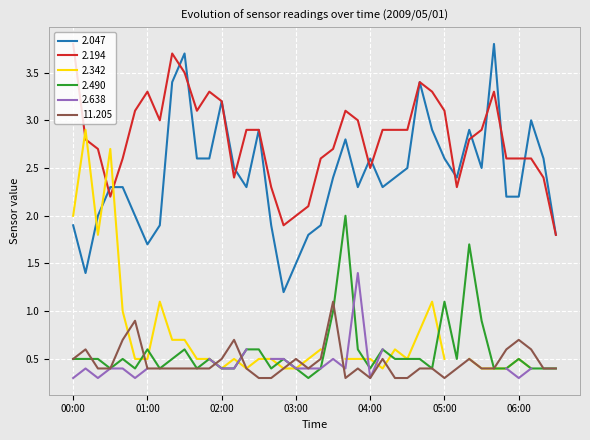

Which series has the widest spread of values?

2.047